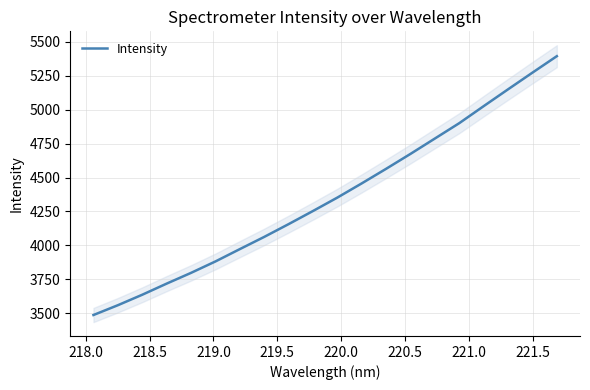

Is this an area chart (filled region under the line)?

No